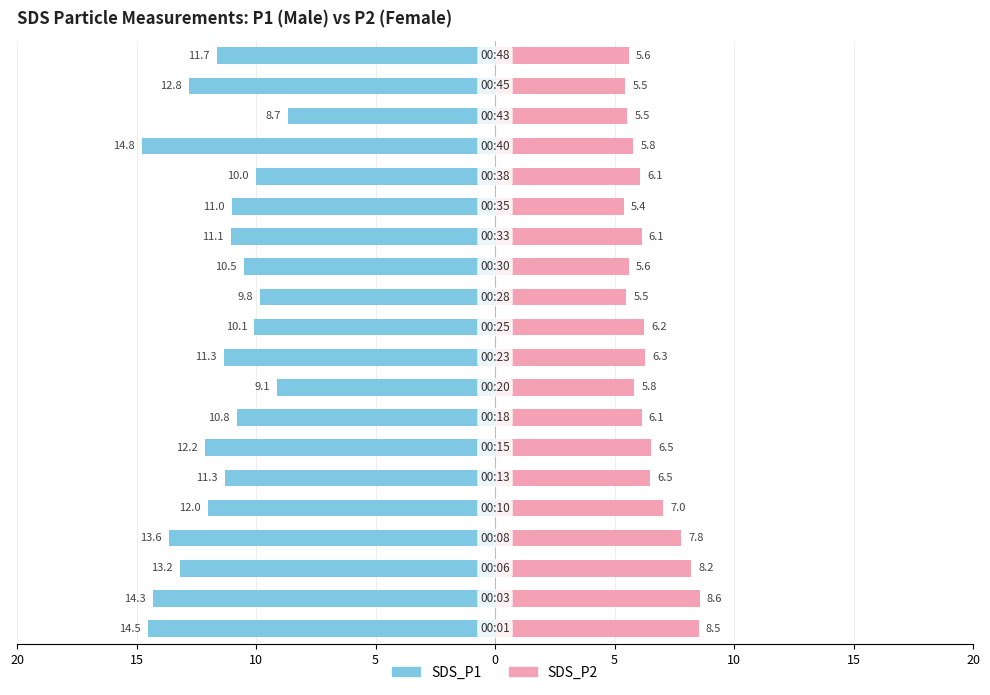

How many values in the SDS_P2 series are below 6?

8